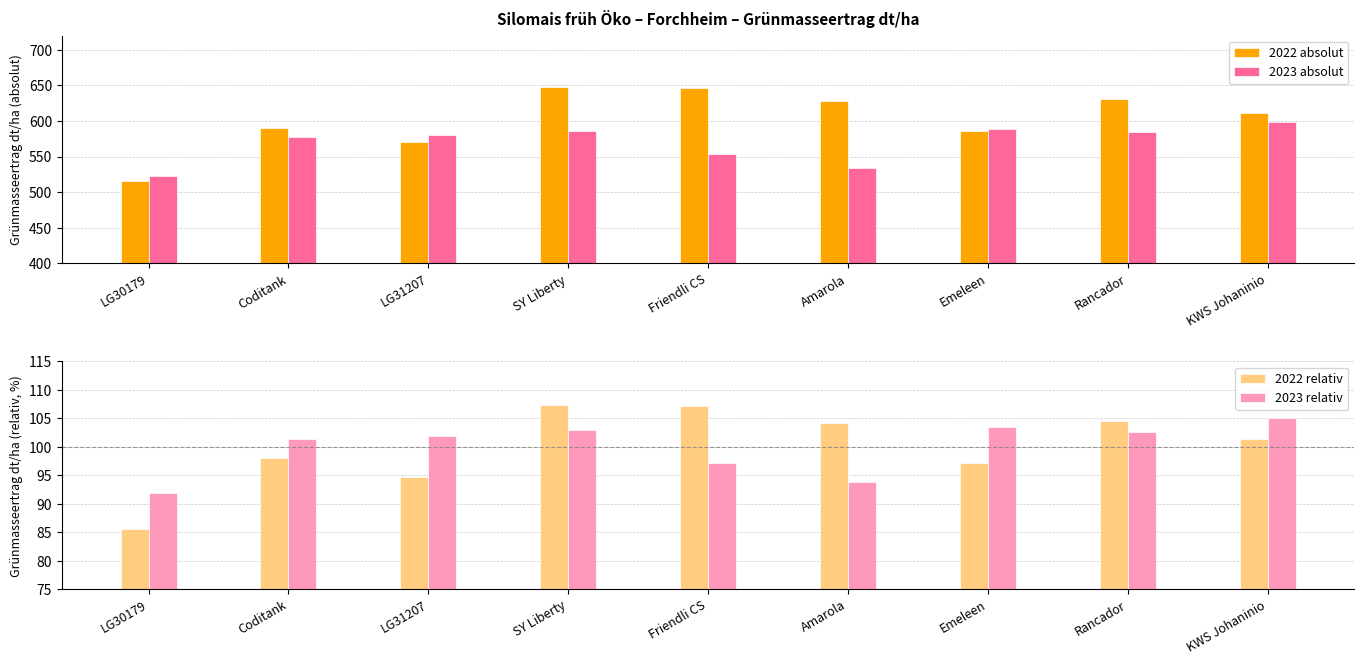

What is the difference between the 2023 absolut values at SY Liberty and LG31207?

6.0